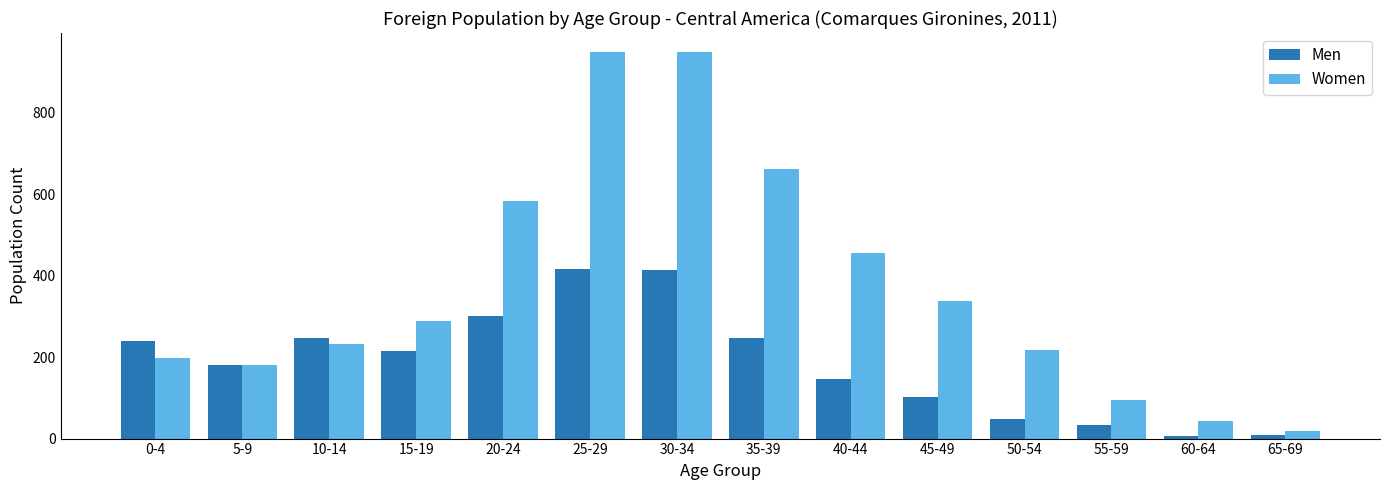

Rank the series by their average value, from highest to lowest.

Women, Men